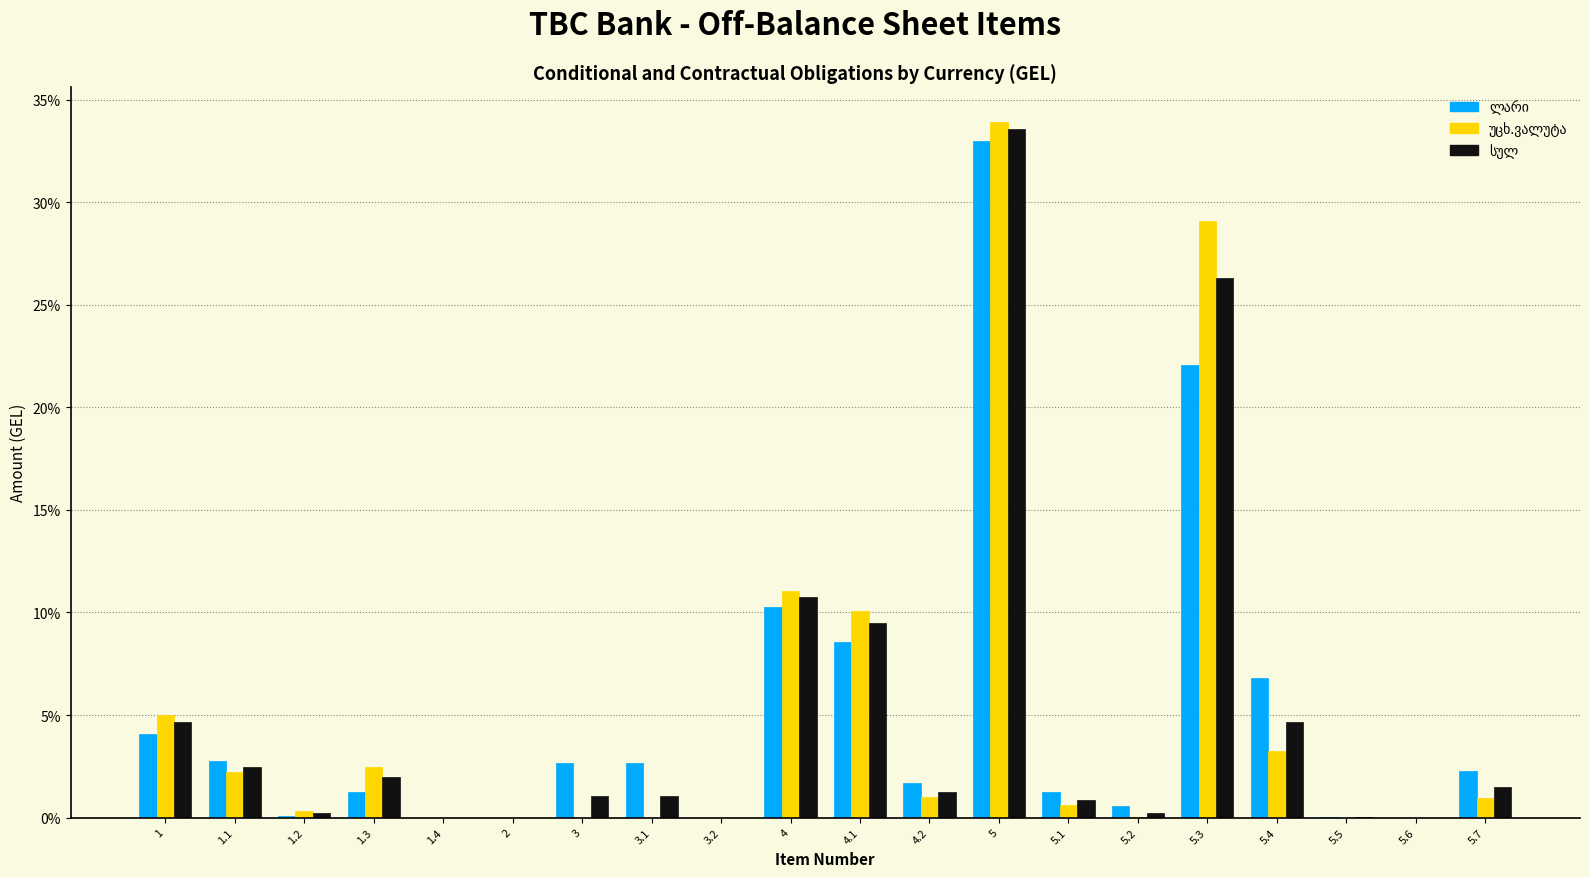

What is the total value across all series at 1.1?

7.4